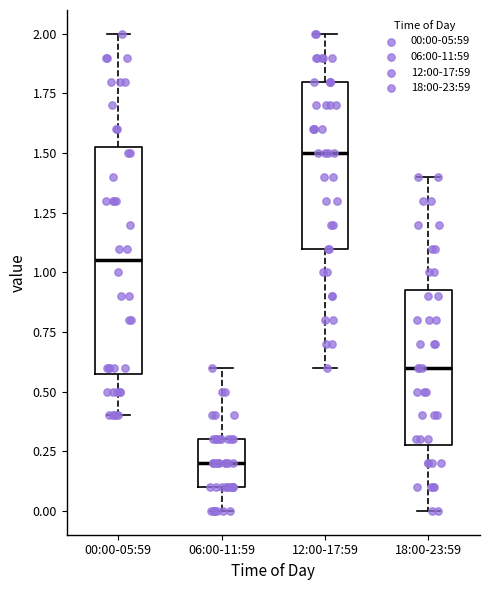

Which box has the highest median line?

12:00-17:59